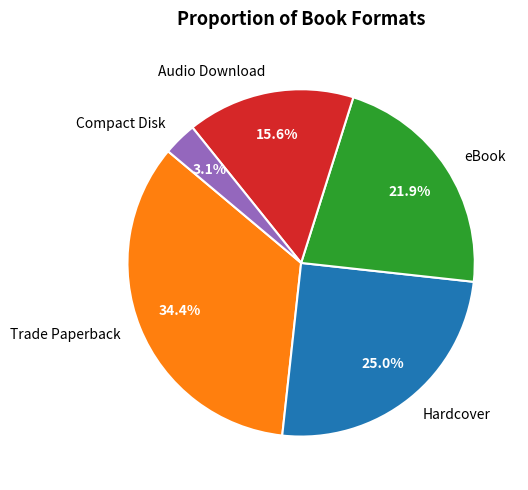

Rank the categories by value from highest to lowest.

Trade Paperback, Hardcover, eBook, Audio Download, Compact Disk